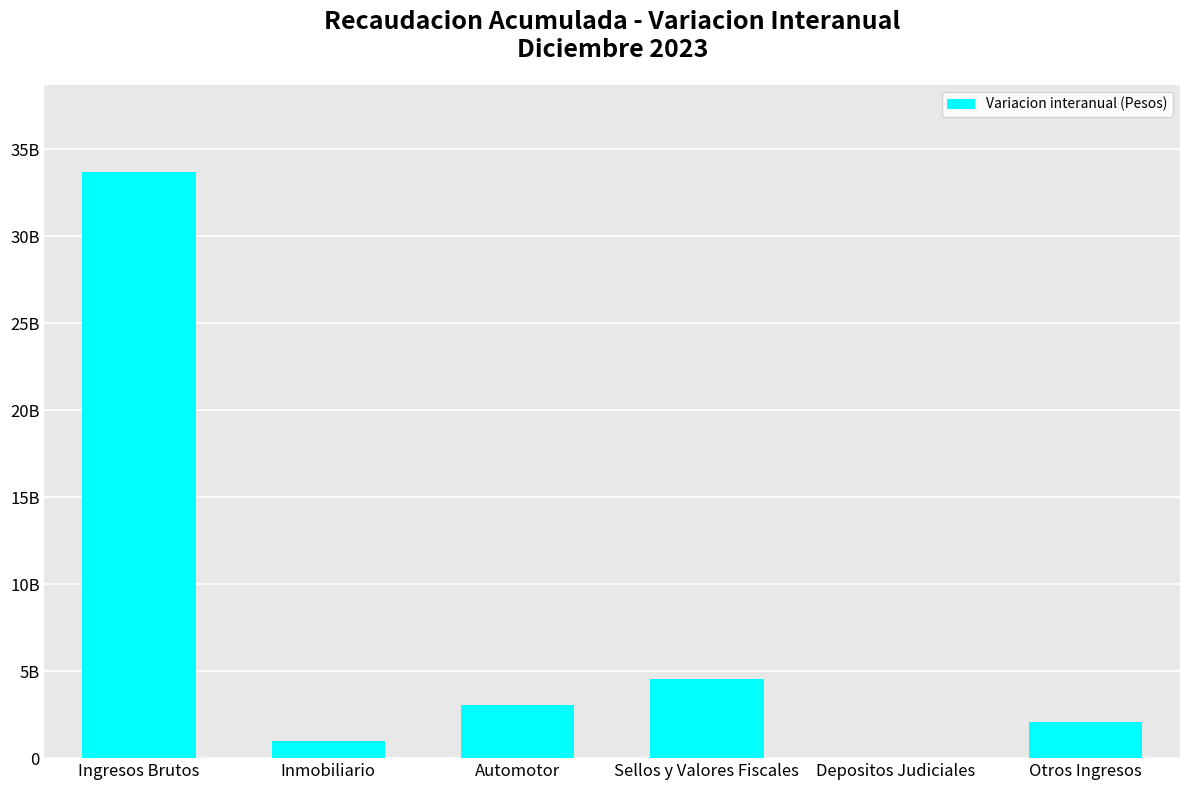

Where does the data first go above 3053396958?

Ingresos Brutos